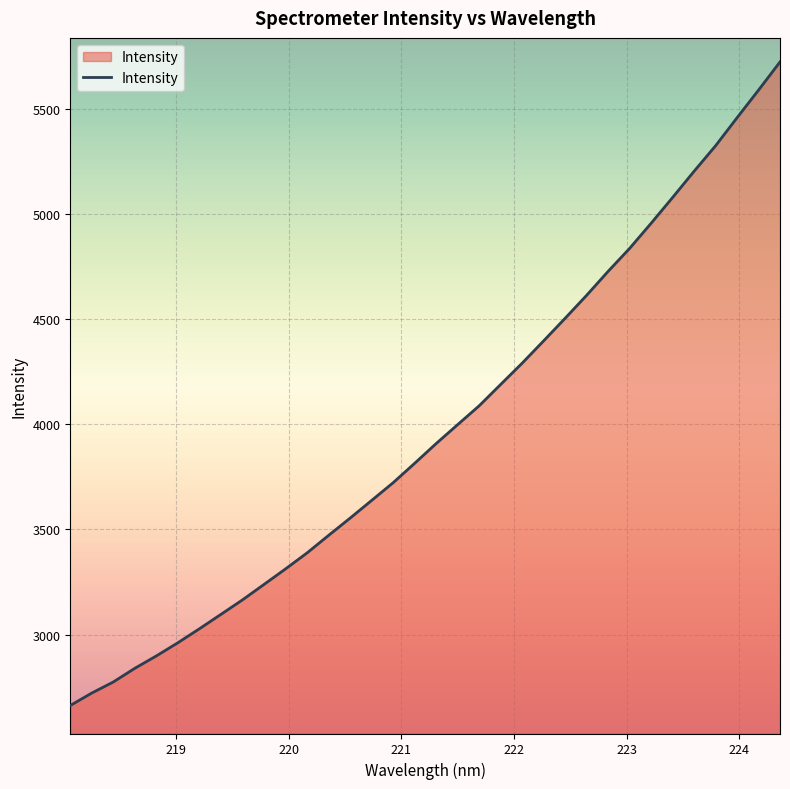

What is the difference between the maximum and minimum values?

3059.7